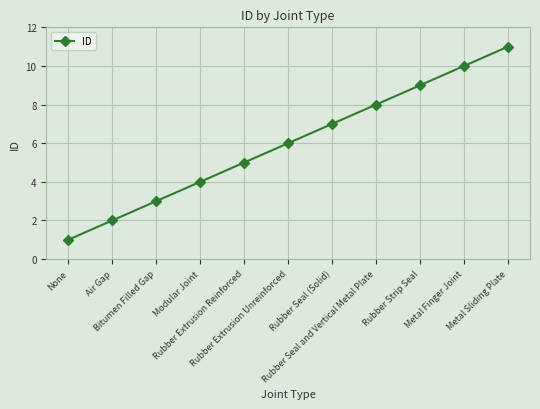

Reading right to left, list all the values displayed in this chart.

11	10	9	8	7	6	5	4	3	2	1